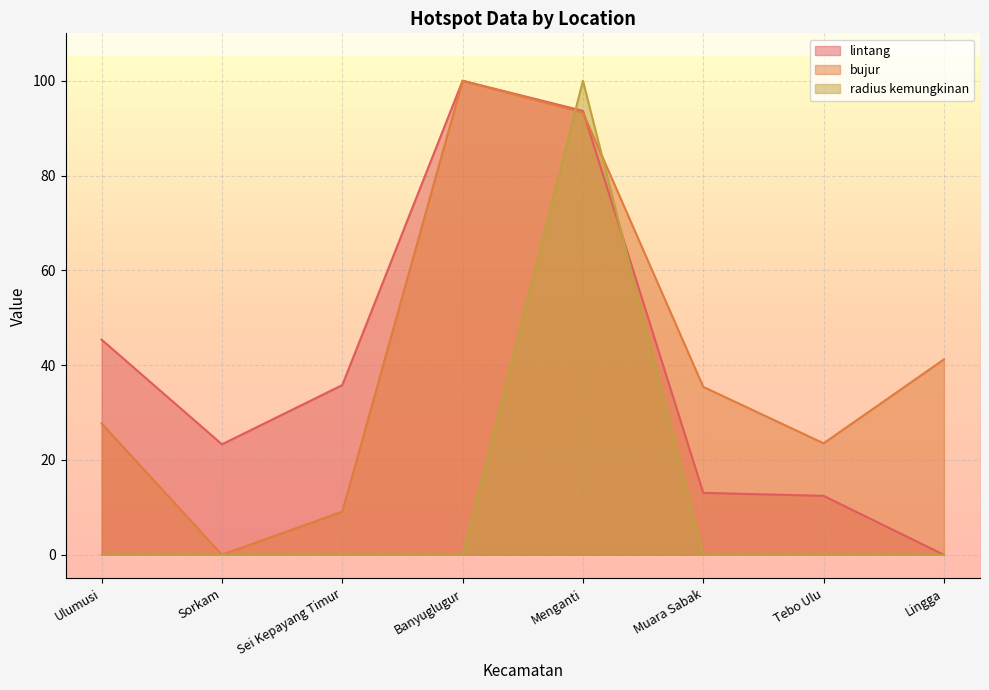

At which category is the sum across all series the highest?

Menganti